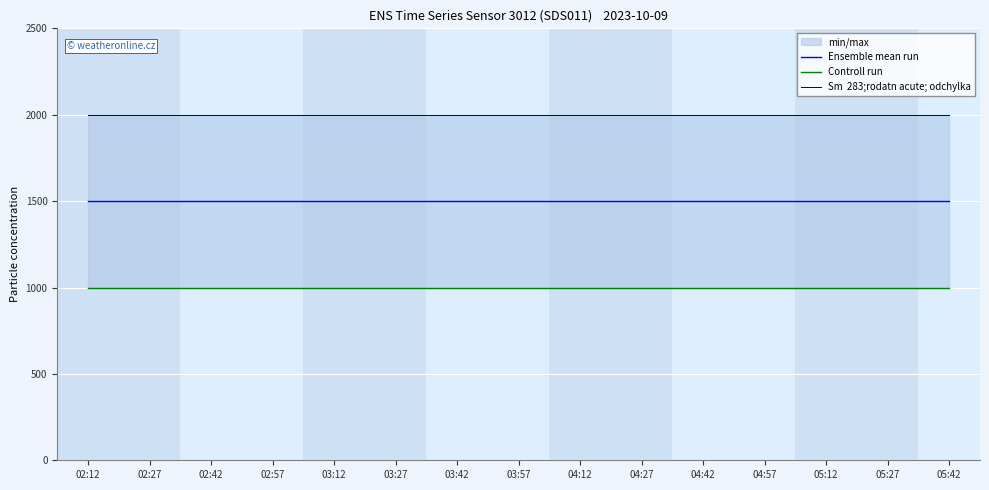

What is the value of the Ensemble mean run point at the 15th from the left?

1499.9